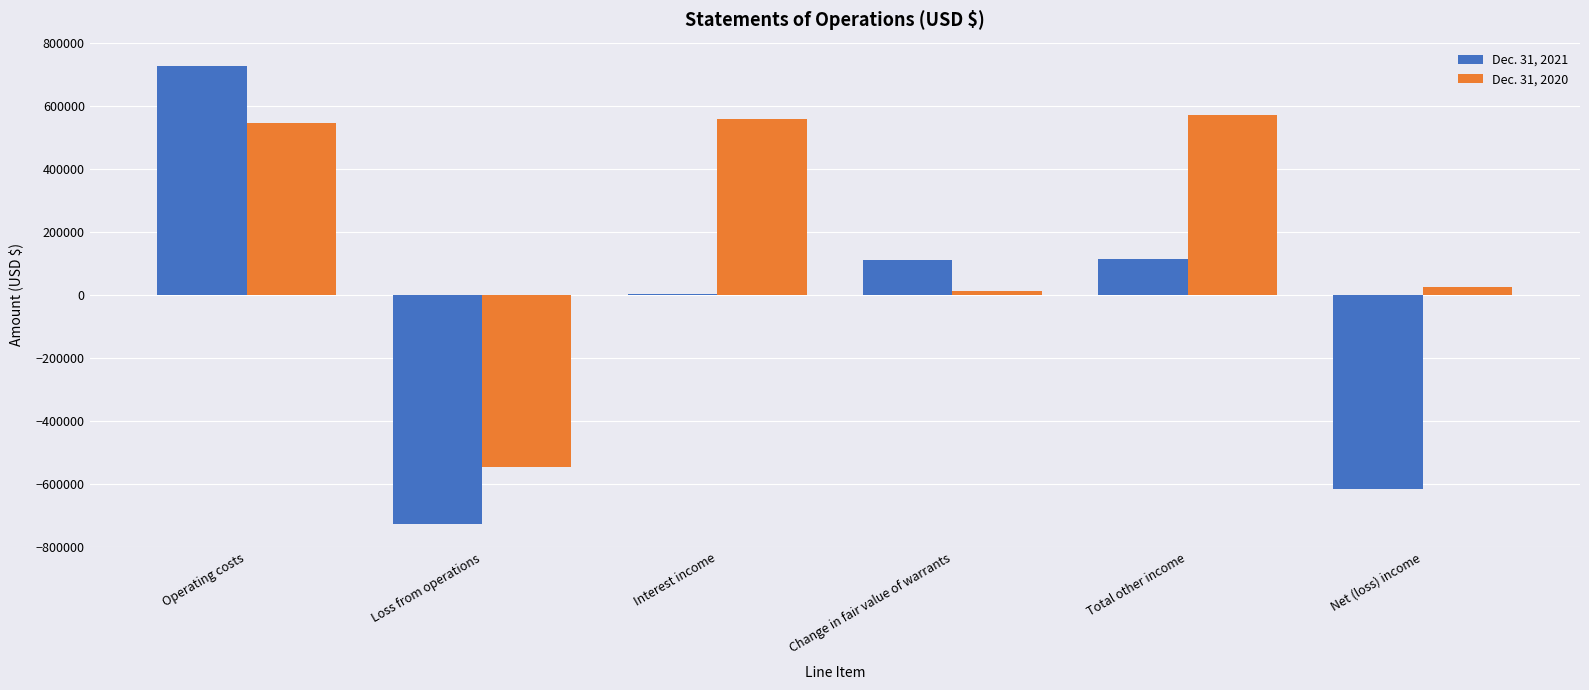

What is the sum of all Dec. 31, 2021 values?

-389013